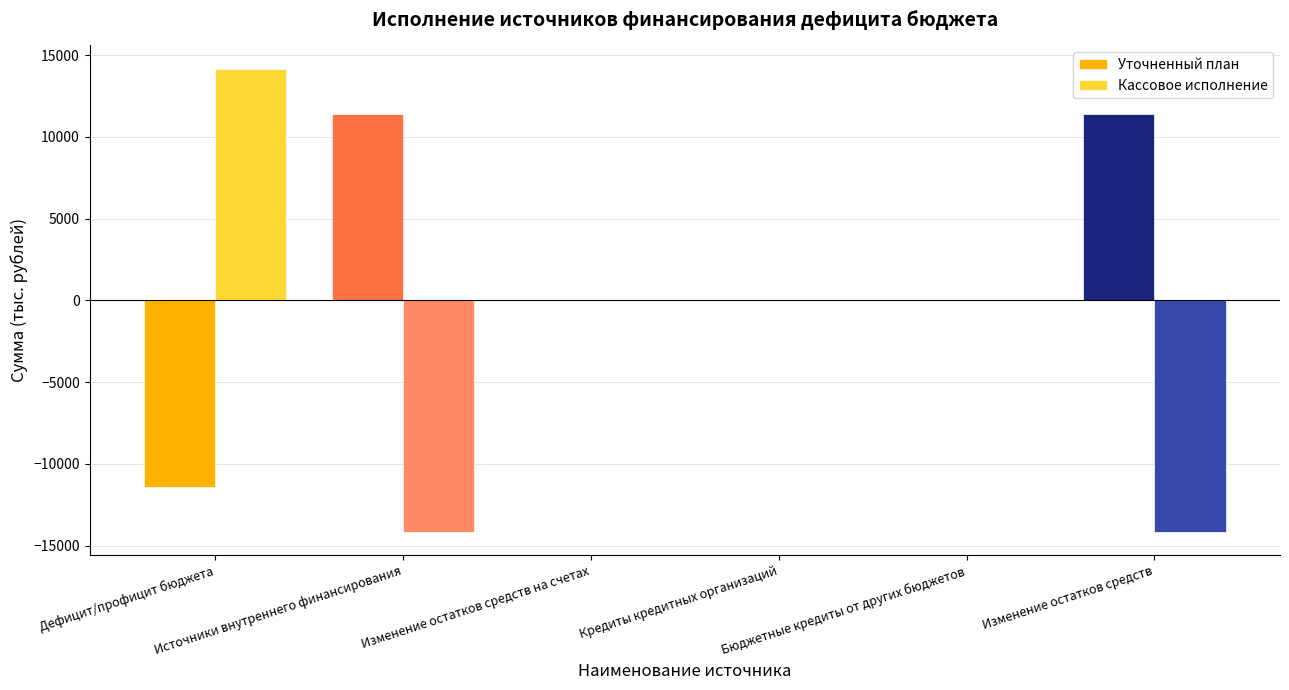

Which series has the largest total across all categories?

Уточненный план